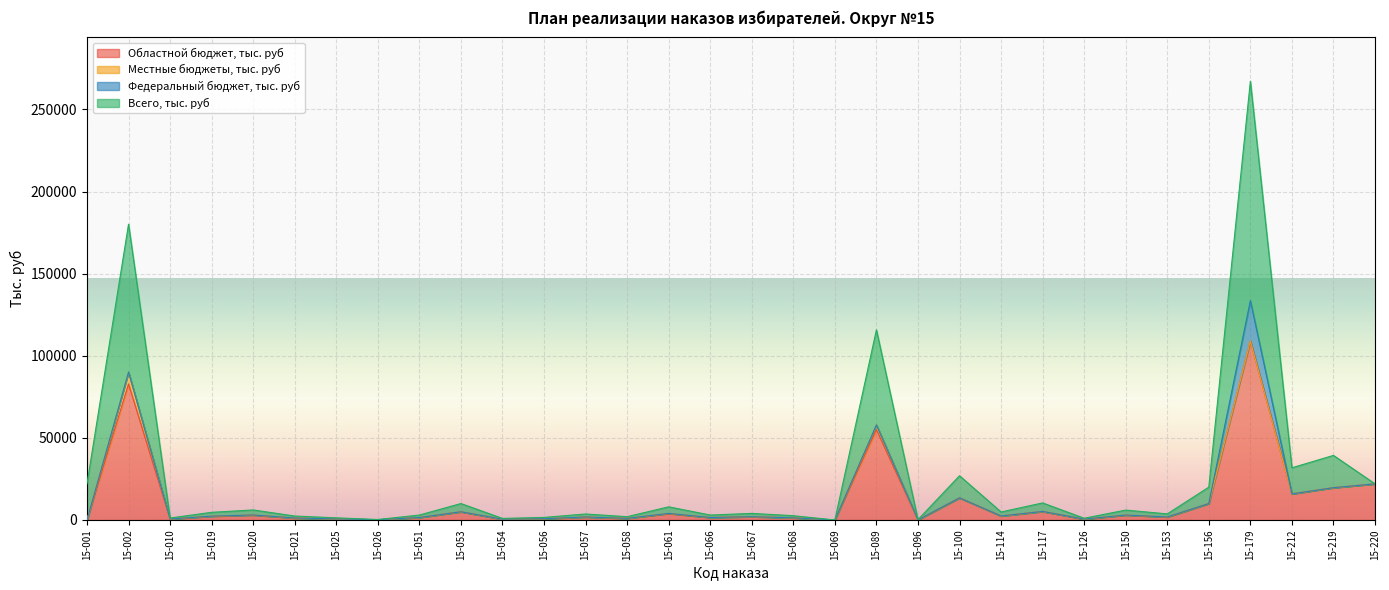

Between 15-117 and 15-019, which is larger?

15-117